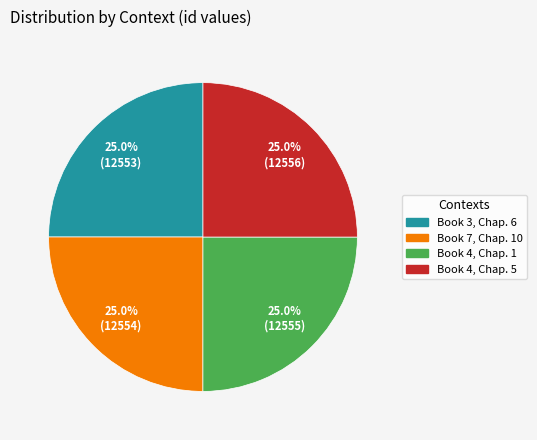

How many slices are in this pie chart?

4